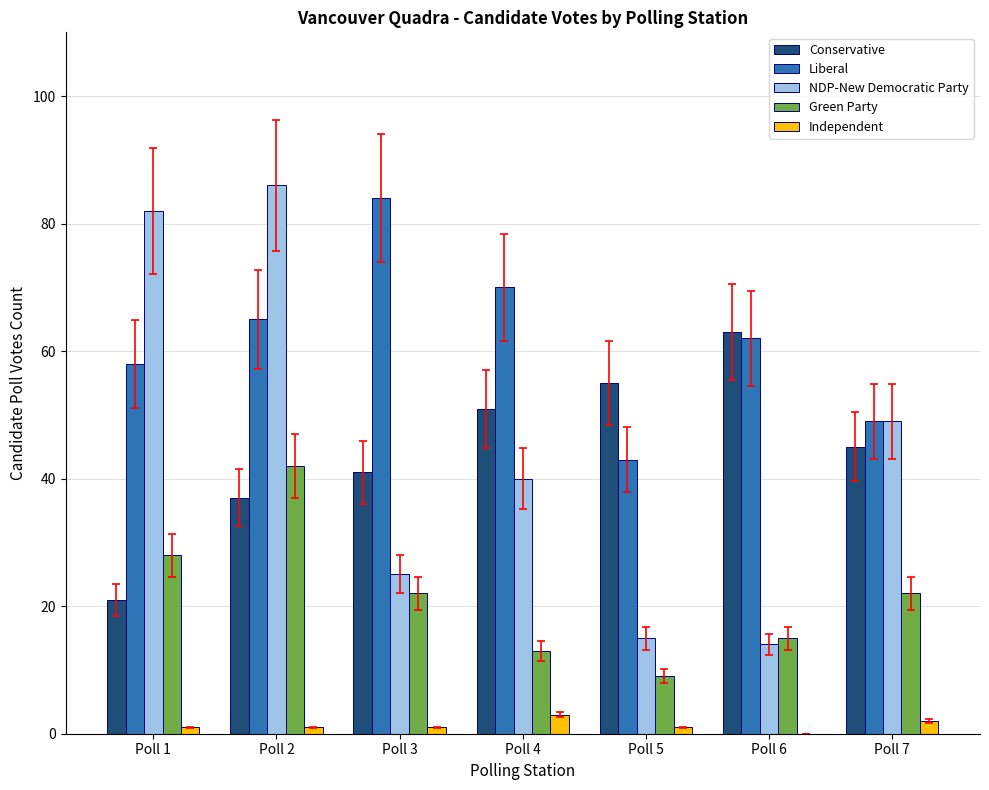

Is the value of NDP-New Democratic Party at Poll 5 greater than the value of Conservative at Poll 6?

No